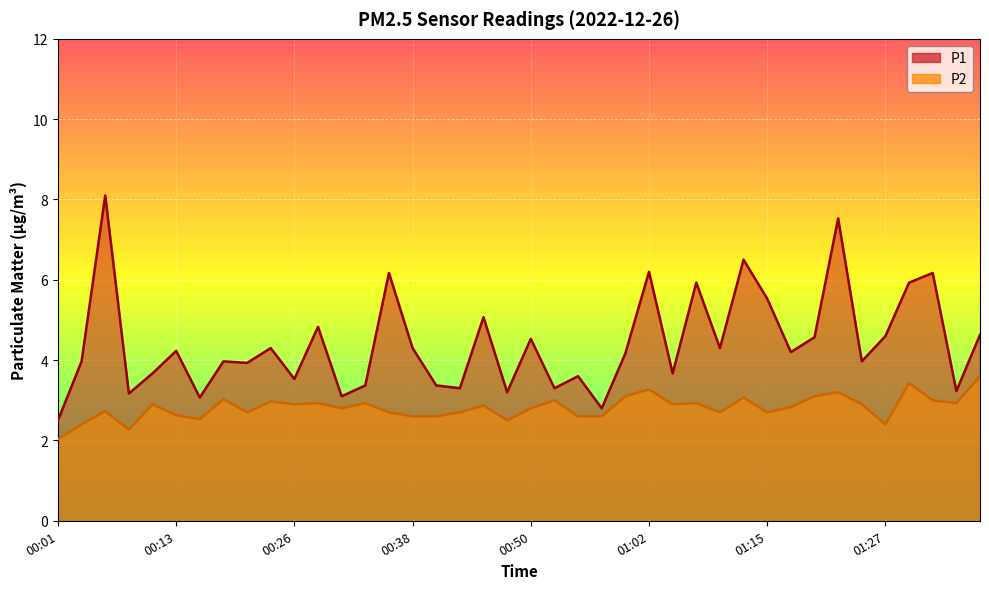

What is the total value across all series at 00:16?

5.6